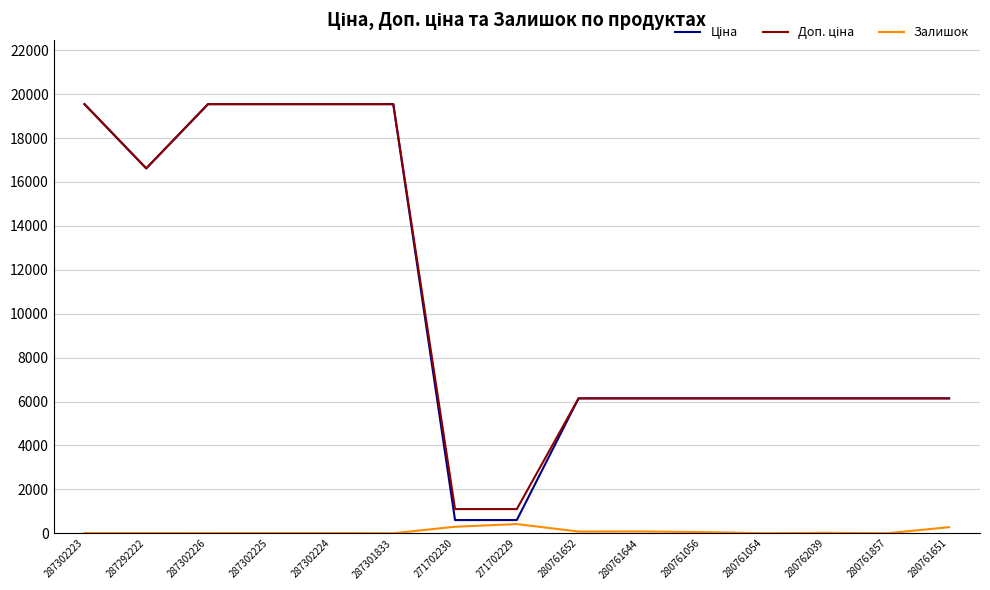

The Залишок series shows 0.0 at 280761054. True or false?

True